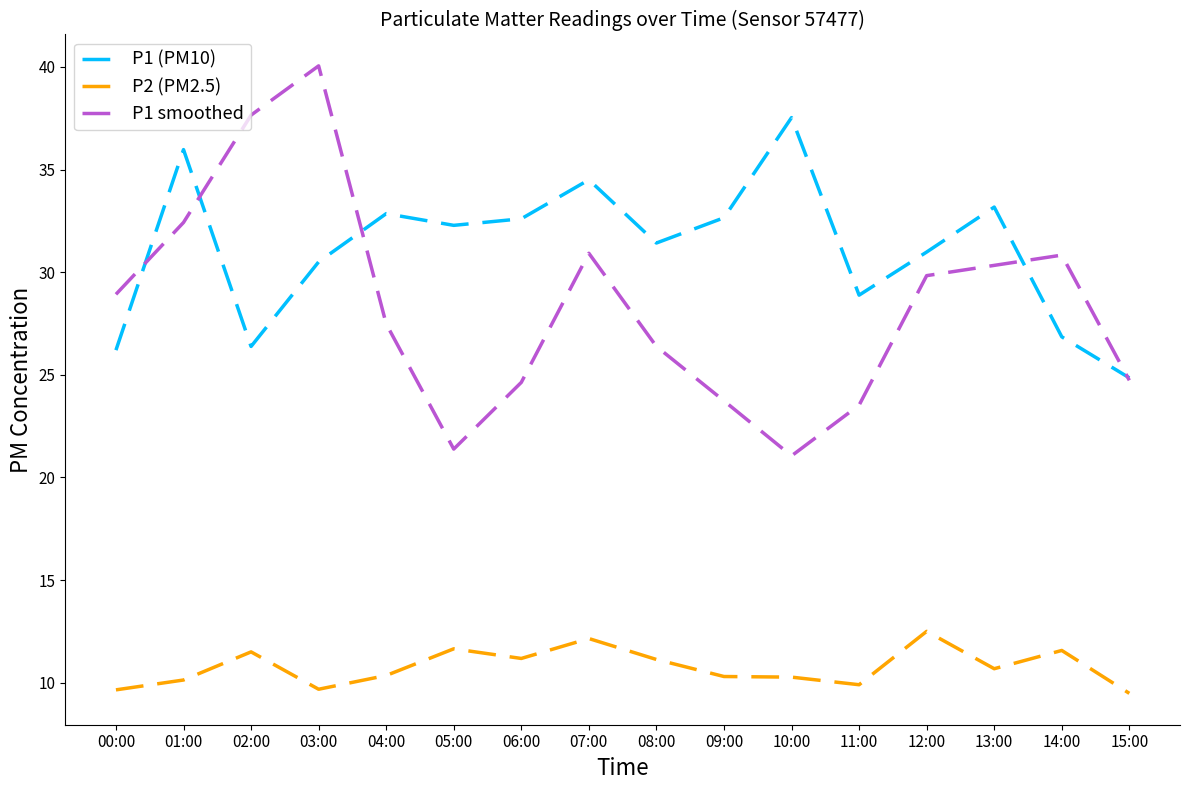

What is the difference between the second highest and minimum values in the P1 smoothed series?

16.6